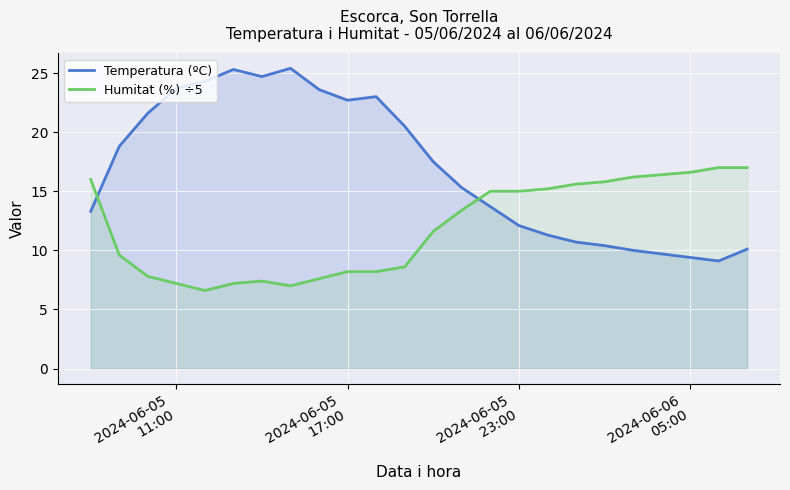

What is the difference between the maximum and minimum values in the Humitat (%) ÷5 series?

10.4